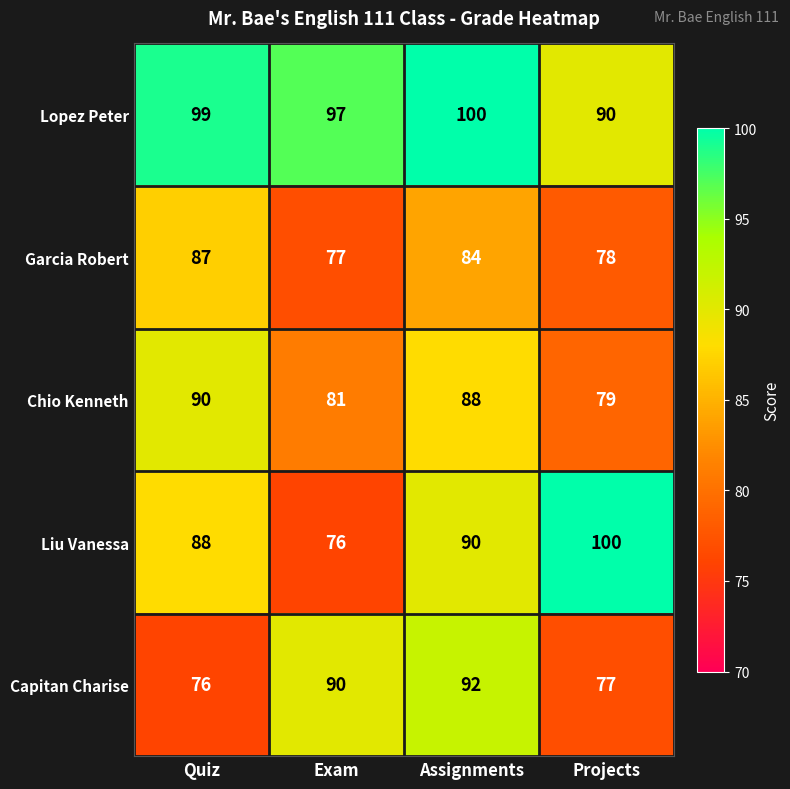

What is the difference between the Chio Kenneth values at Exam and Assignments?

7